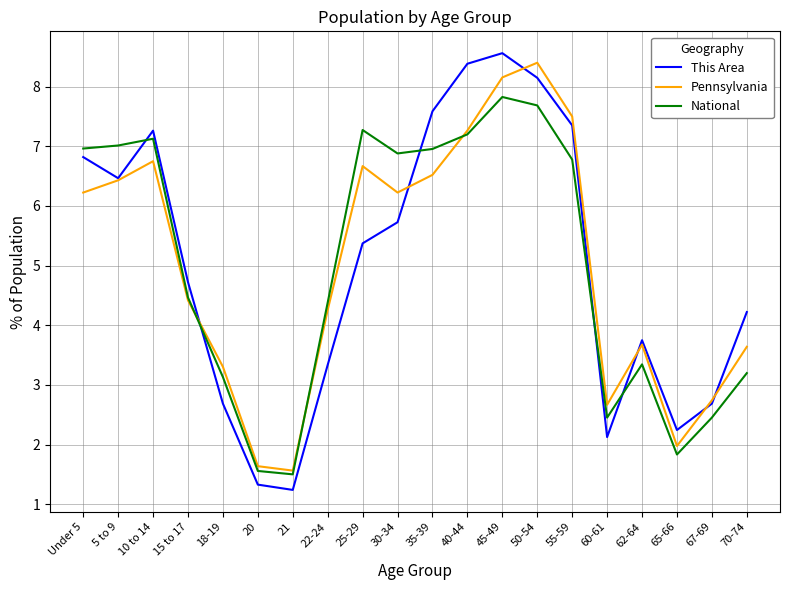

The This Area series shows 2.1 at 20. True or false?

False